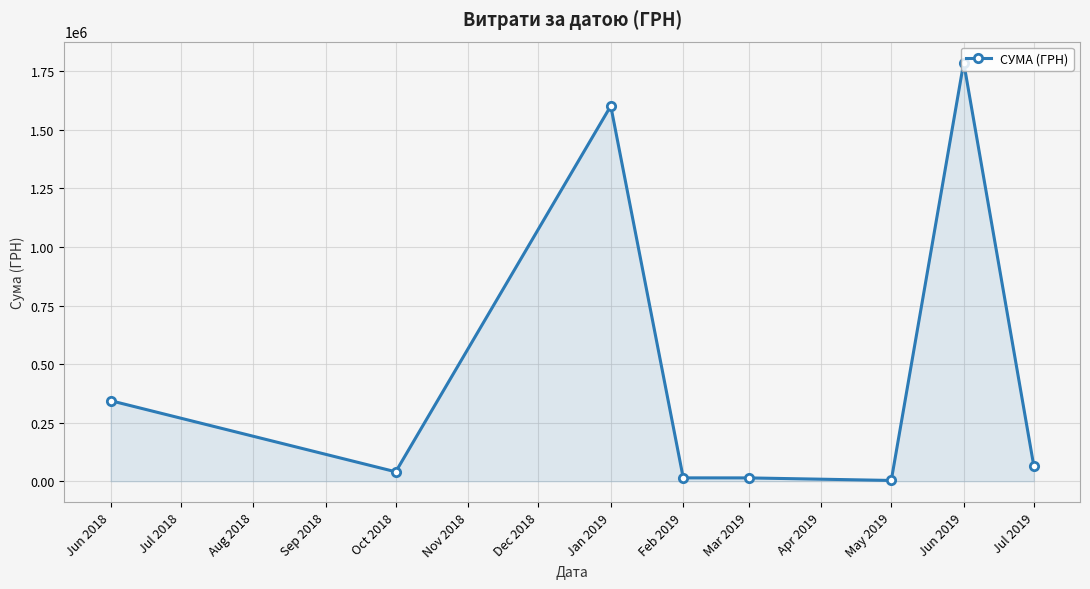

What is the label of the 5th point from the right?

Feb 2019